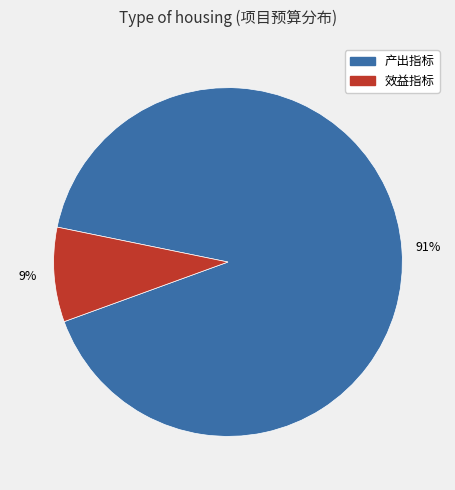

To the nearest percent, what is the difference between the largest and smallest slice percentages?

82%